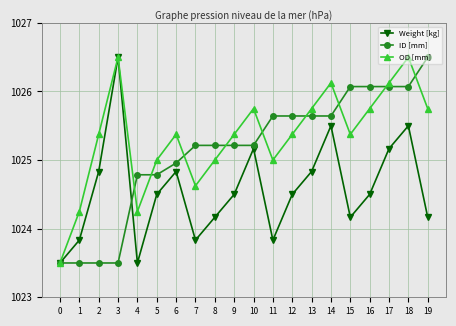

What is the maximum value shown in the chart?

1026.5